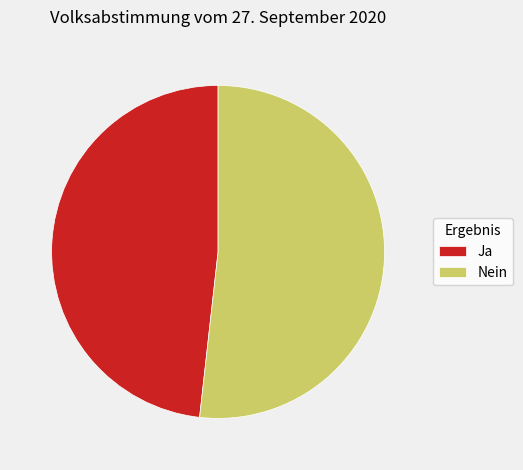

Is it true that Ja is 35% of the pie?

False